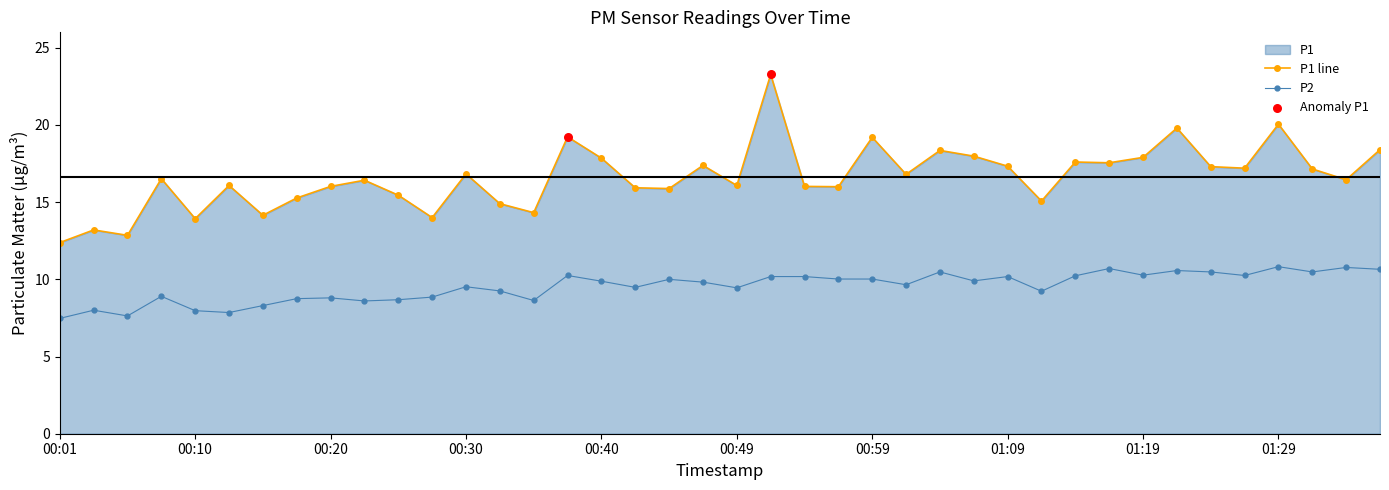

Is the value of P1 at 01:11 greater than the value of P2 at 01:11?

Yes